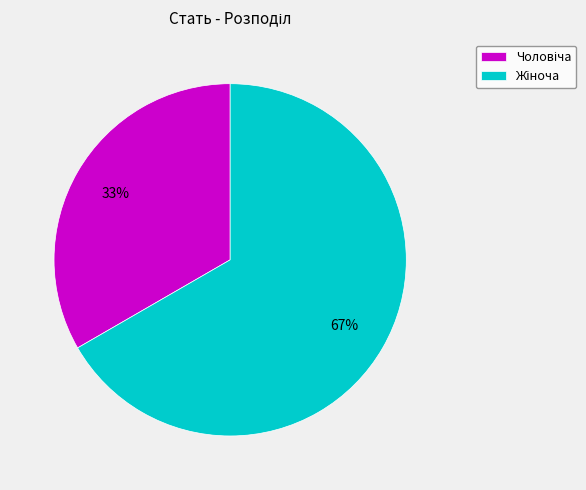

How many slices are in this pie chart?

2